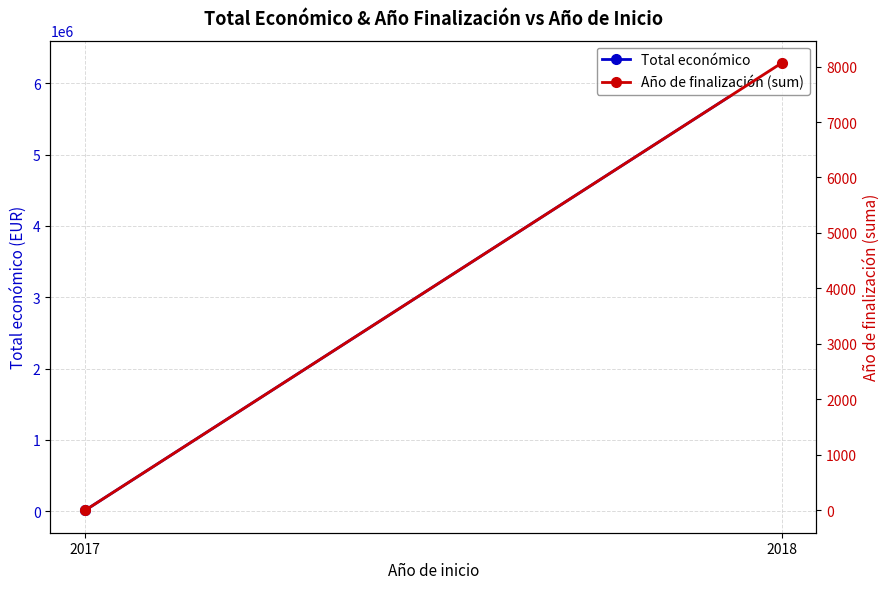

What is the difference between the maximum and minimum values in the Año de finalización (sum) series?

8063